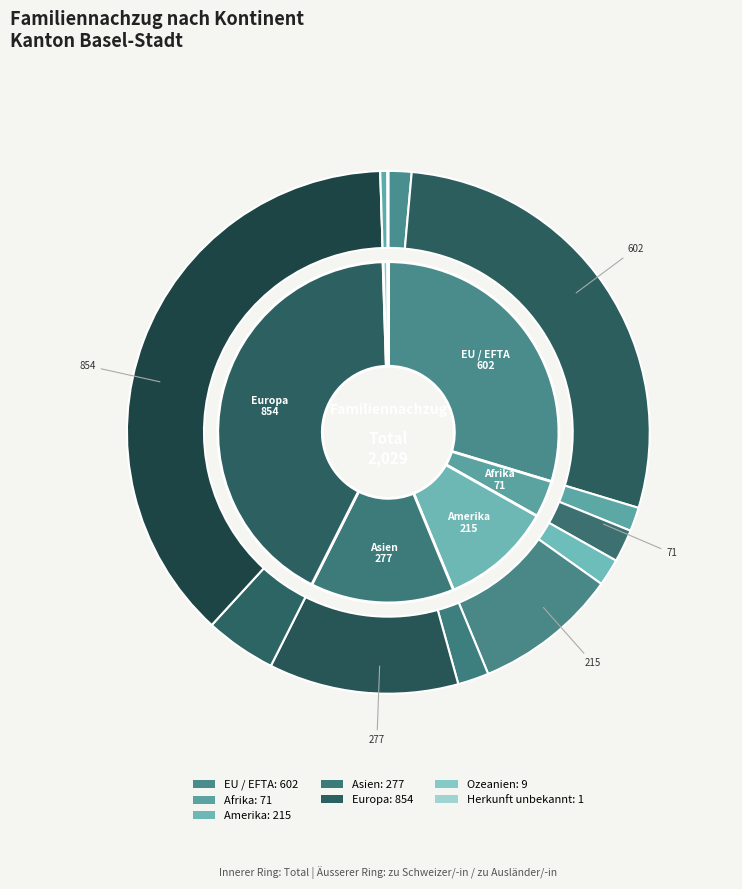

What is the change in value from EU / EFTA to Afrika?

-531